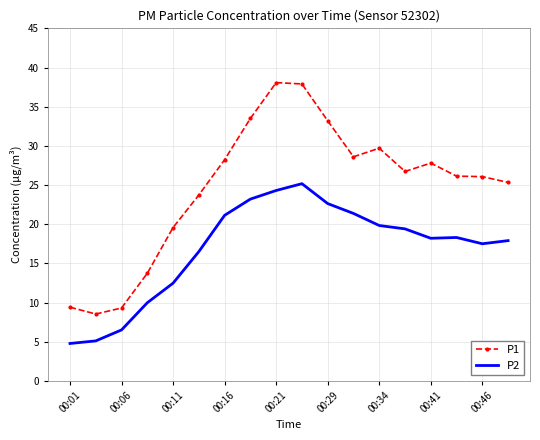

True or false: P1 and P2 cross at least once.

False